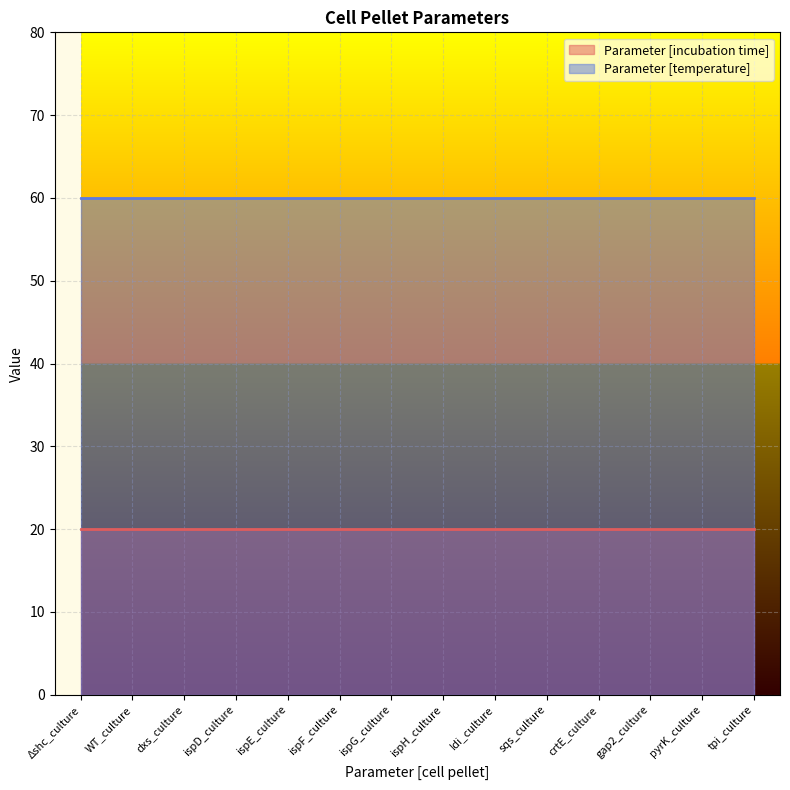

True or false: Parameter [incubation time] and Parameter [temperature] cross at least once.

False